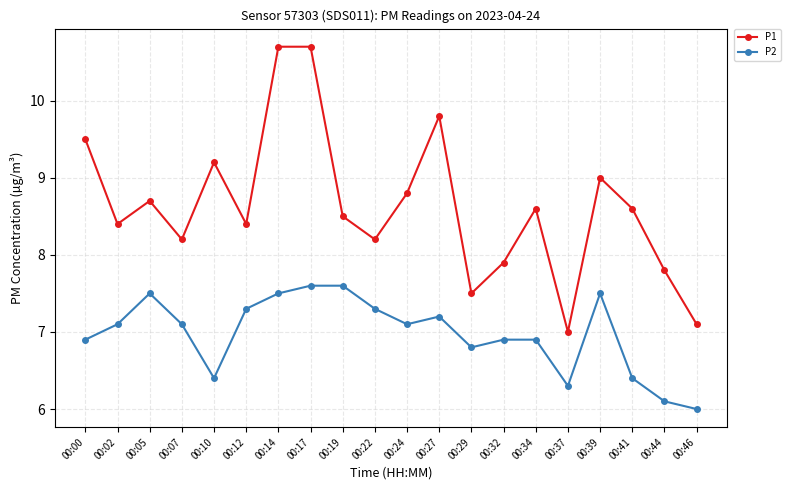

Reading right to left, extract all data points from this chart.

P1: 00:46=7.1	00:44=7.8	00:41=8.6	00:39=9.0	00:37=7.0	00:34=8.6	00:32=7.9	00:29=7.5	00:27=9.8	00:24=8.8	00:22=8.2	00:19=8.5	00:17=10.7	00:14=10.7	00:12=8.4	00:10=9.2	00:07=8.2	00:05=8.7	00:02=8.4	00:00=9.5
P2: 00:46=6.0	00:44=6.1	00:41=6.4	00:39=7.5	00:37=6.3	00:34=6.9	00:32=6.9	00:29=6.8	00:27=7.2	00:24=7.1	00:22=7.3	00:19=7.6	00:17=7.6	00:14=7.5	00:12=7.3	00:10=6.4	00:07=7.1	00:05=7.5	00:02=7.1	00:00=6.9